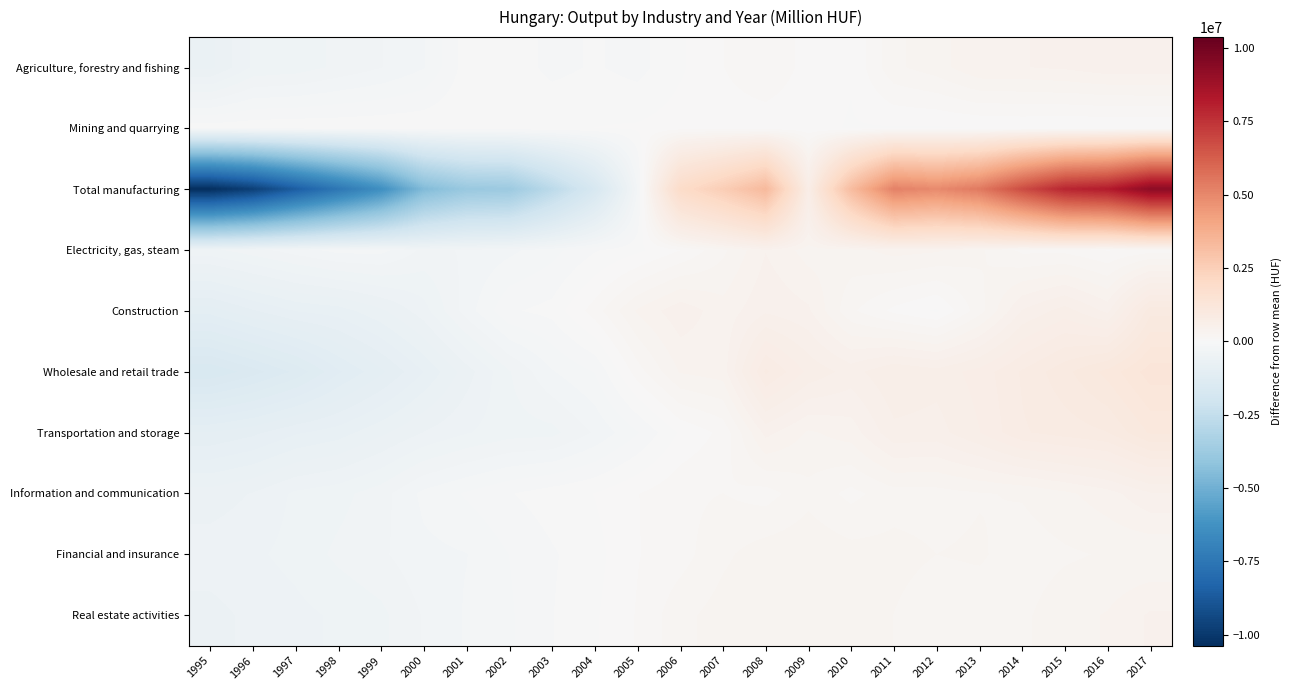

How many series are shown in this chart?

10